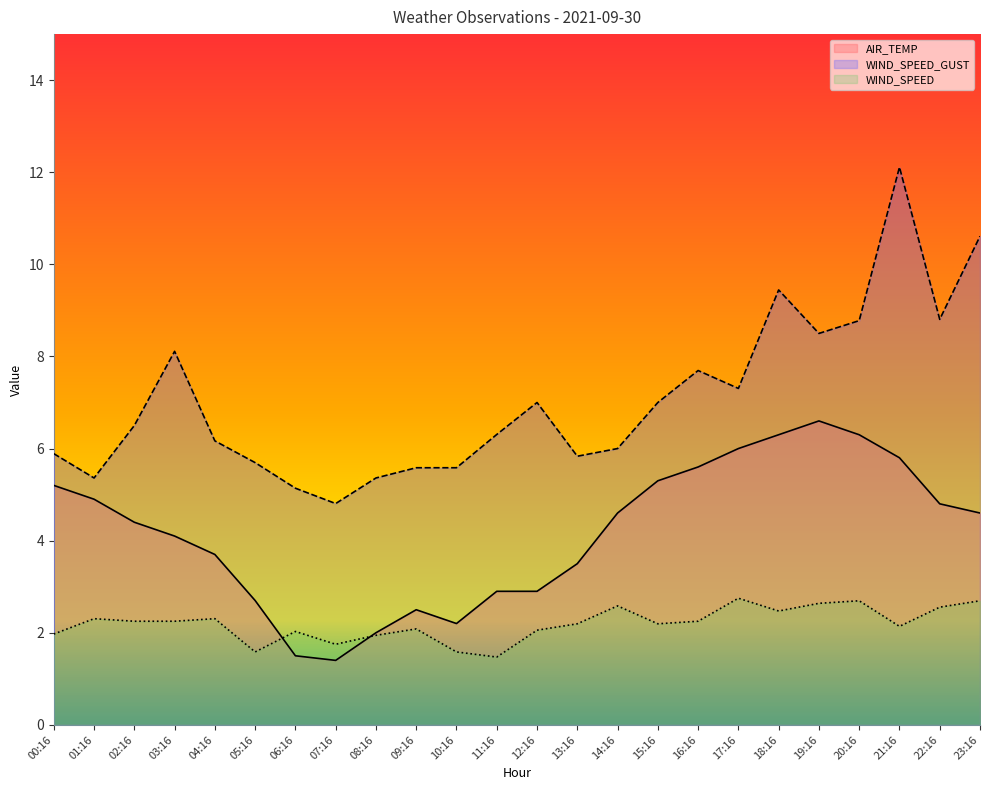

Between 01:16 and 16:16, which is larger?

16:16